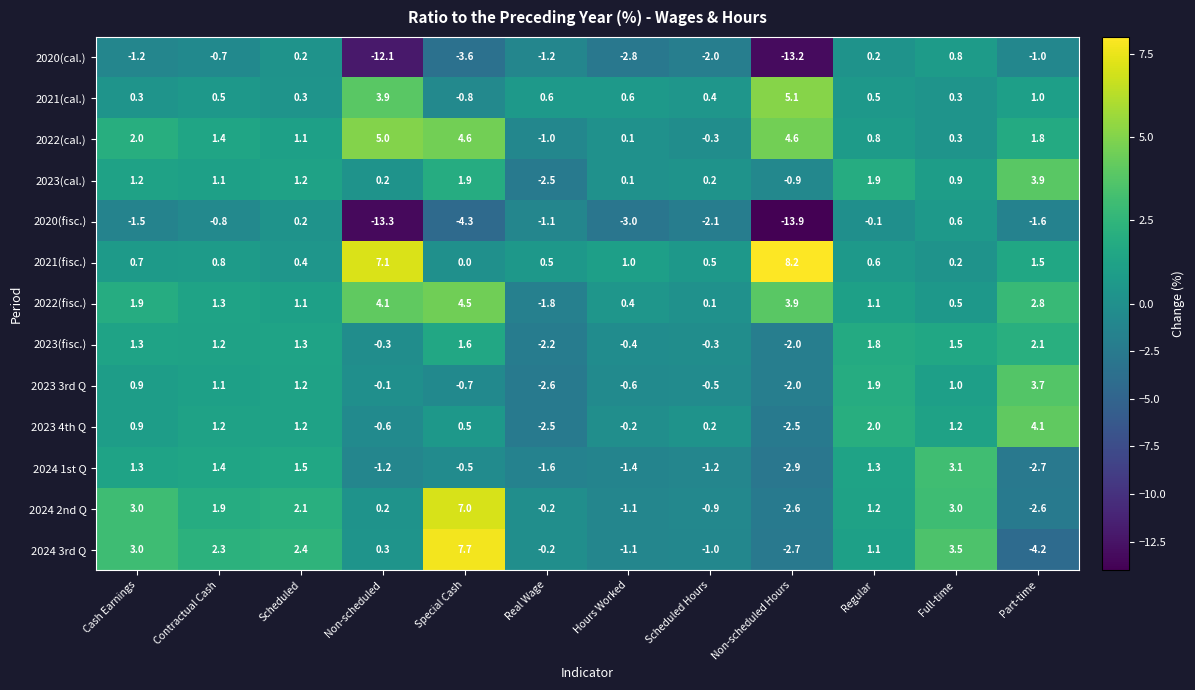

What is the difference between the maximum and minimum values in the 2021(cal.) series?

5.9